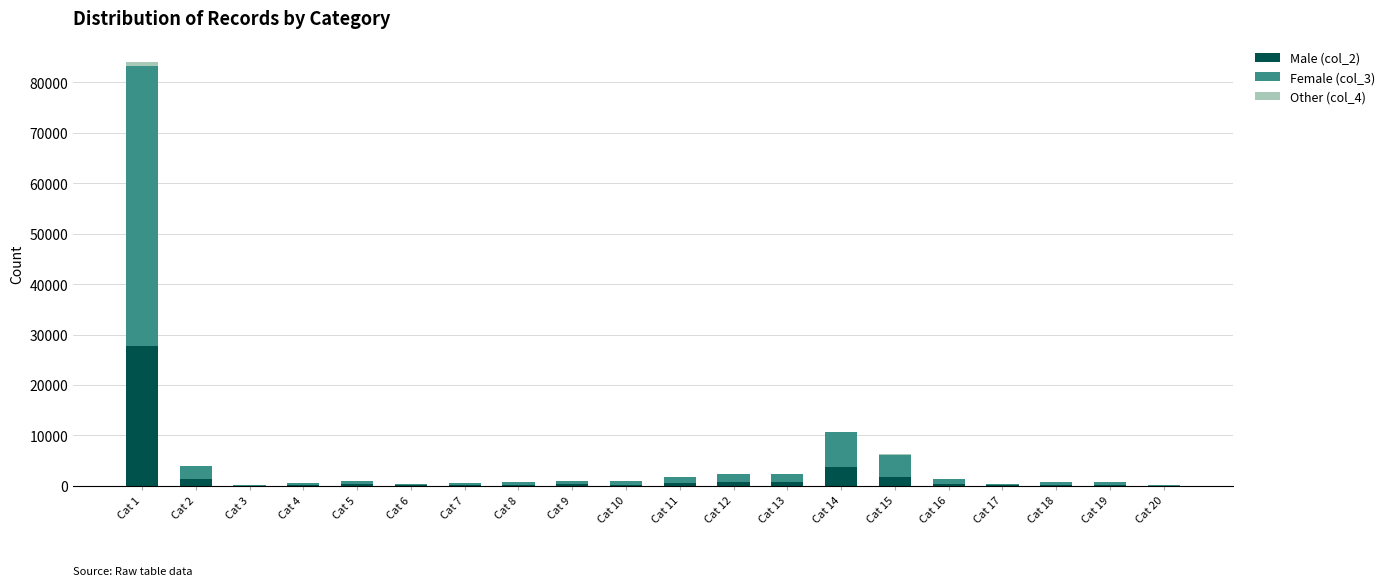

At which category is the sum across all series the highest?

Cat 1